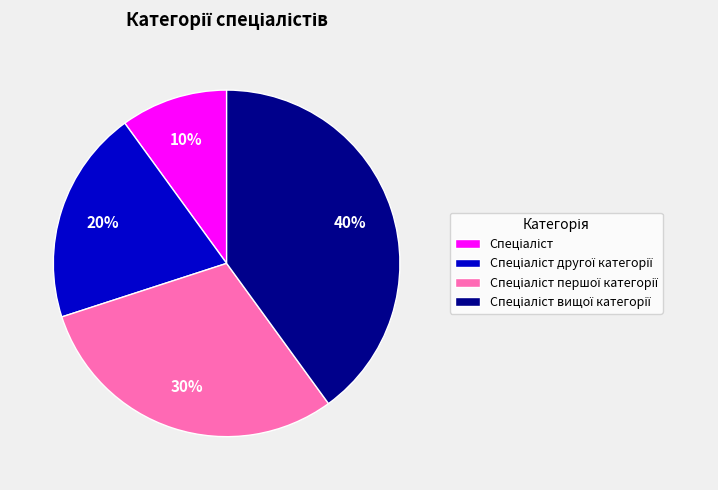

Is there any slice that represents more than half of the pie?

No